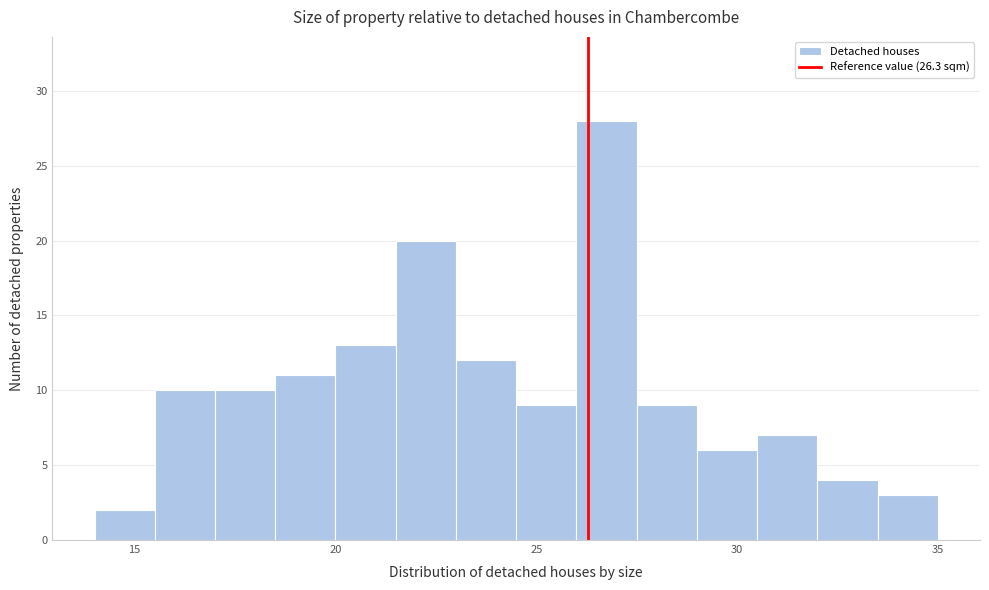

Read against the x-axis, roughly where is the centre of the tallest bar?

27.0